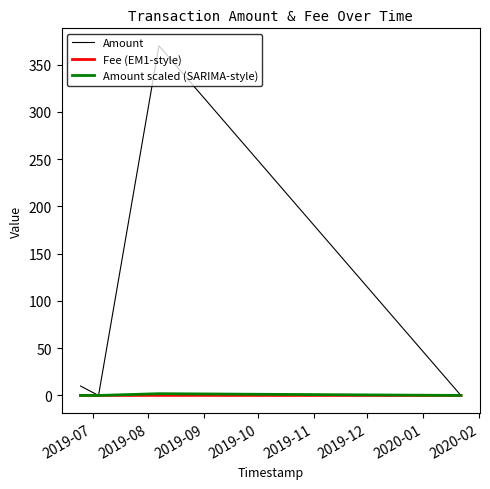

Count the number of categories in the chart.

5